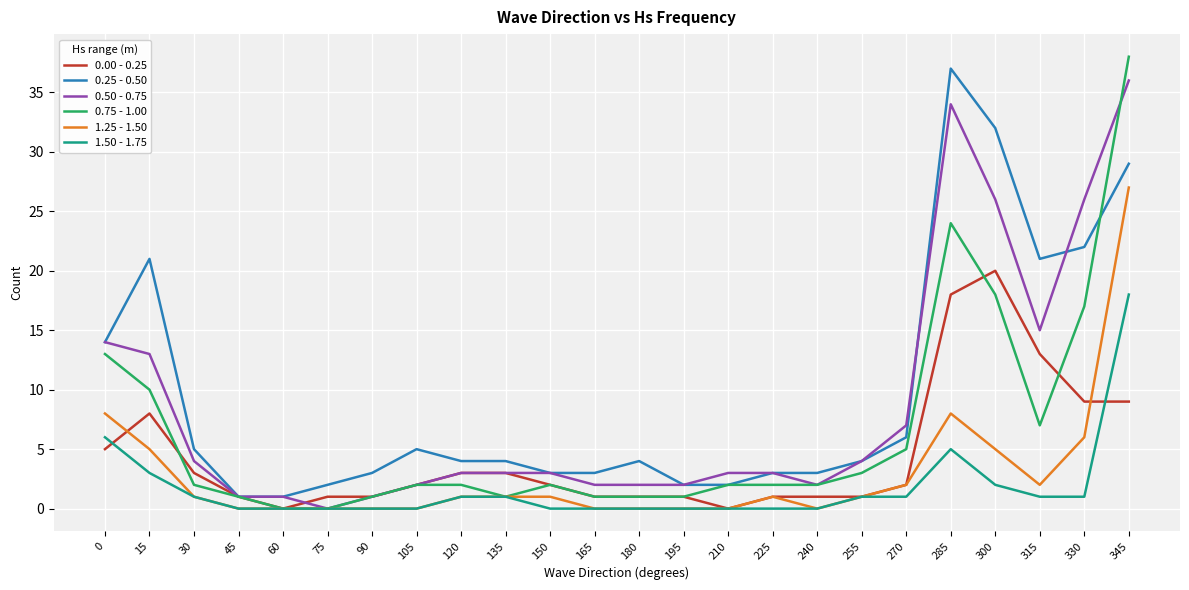

What is the greatest value displayed?

38